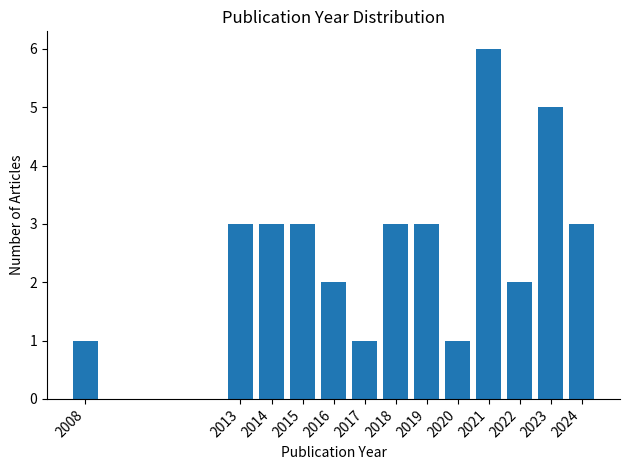

Reading left to right, list every bar in this chart as the range it spans on the x-axis followed by its height. The values are not printed on the chart, so give them approximately, as read against the axis.

2007.5 to 2008.5: 1
2008.5 to 2009.5: 0
2009.5 to 2010.5: 0
2010.5 to 2011.5: 0
2011.5 to 2012.5: 0
2012.5 to 2013.5: 3
2013.5 to 2014.5: 3
2014.5 to 2015.5: 3
2015.5 to 2016.5: 2
2016.5 to 2017.5: 1
2017.5 to 2018.5: 3
2018.5 to 2019.5: 3
2019.5 to 2020.5: 1
2020.5 to 2021.5: 6
2021.5 to 2022.5: 2
2022.5 to 2023.5: 5
2023.5 to 2024.5: 3